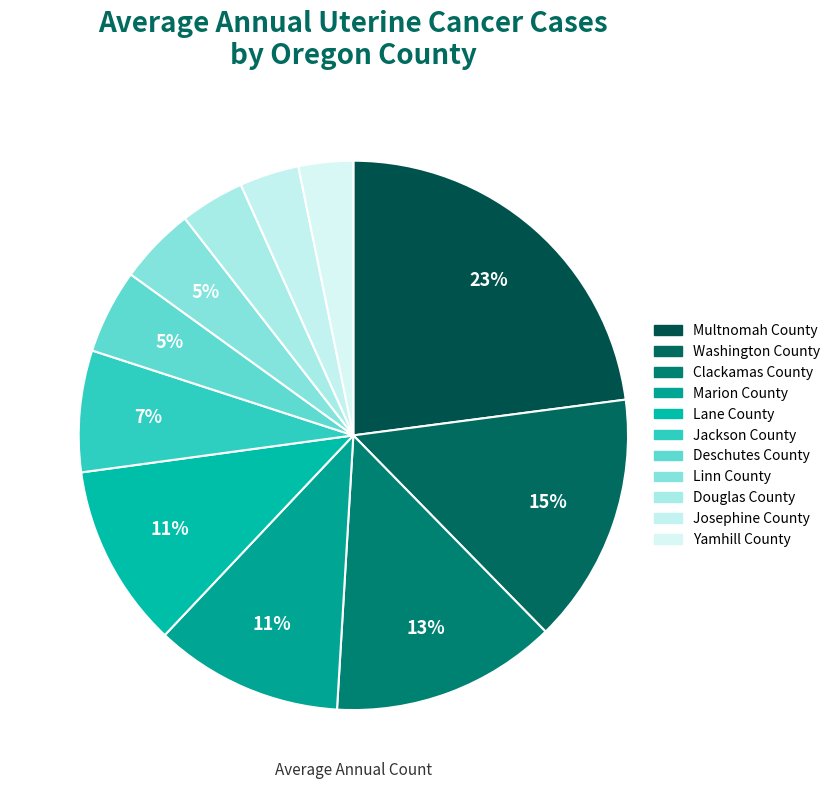

How much of the chart is everything except Clackamas County?

86.7%